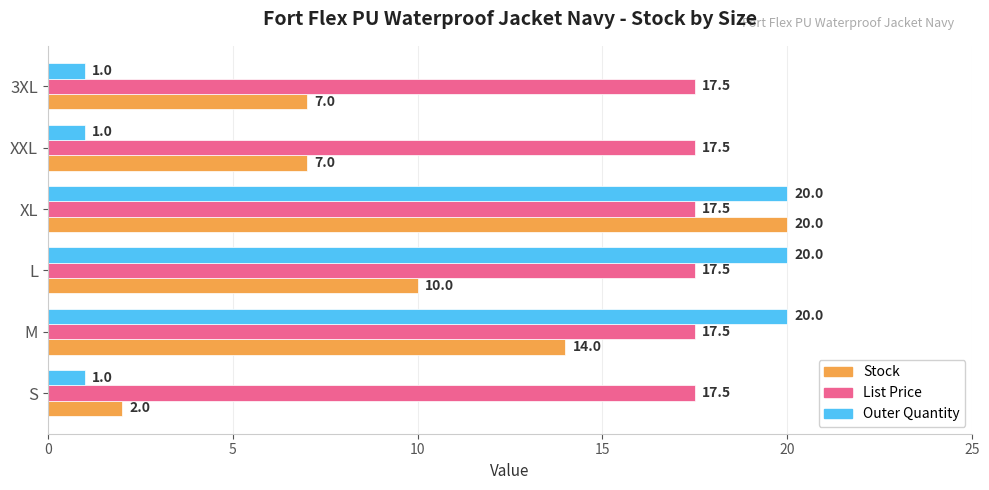

Which series has the largest total across all categories?

List Price